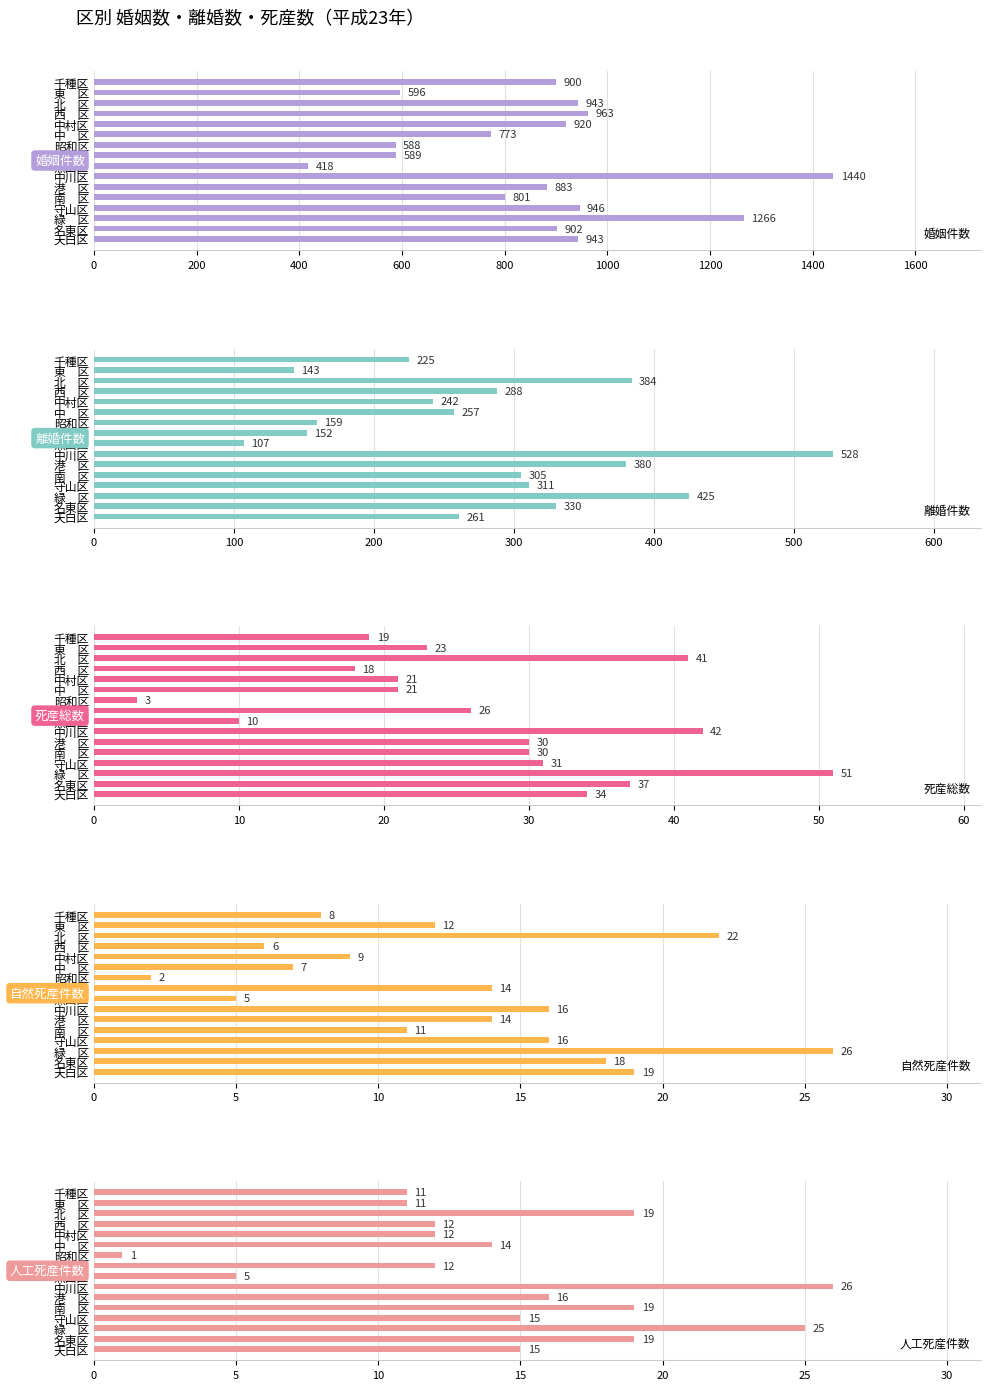

What are all the series names shown in the legend?

婚姻件数, 離婚件数, 死産総数, 自然死産件数, 人工死産件数